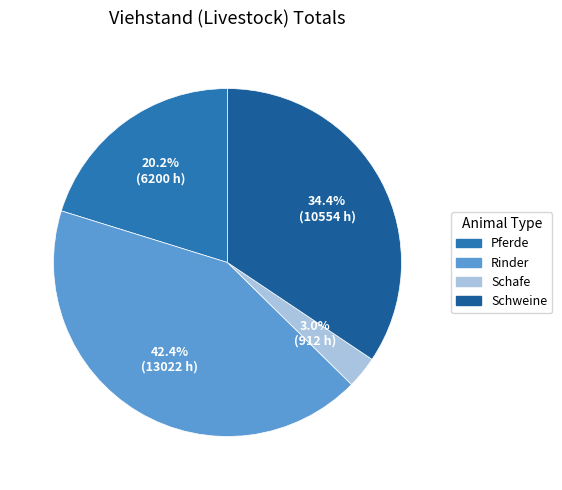

To the nearest percent, what is the difference between the largest and smallest slice percentages?

39%